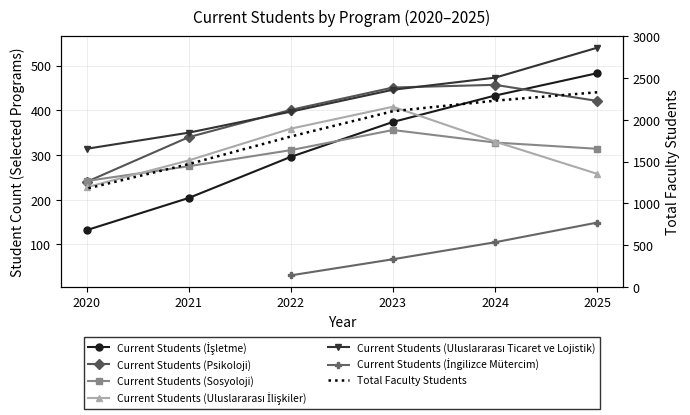

What position from the left is Sosyoloji?

3